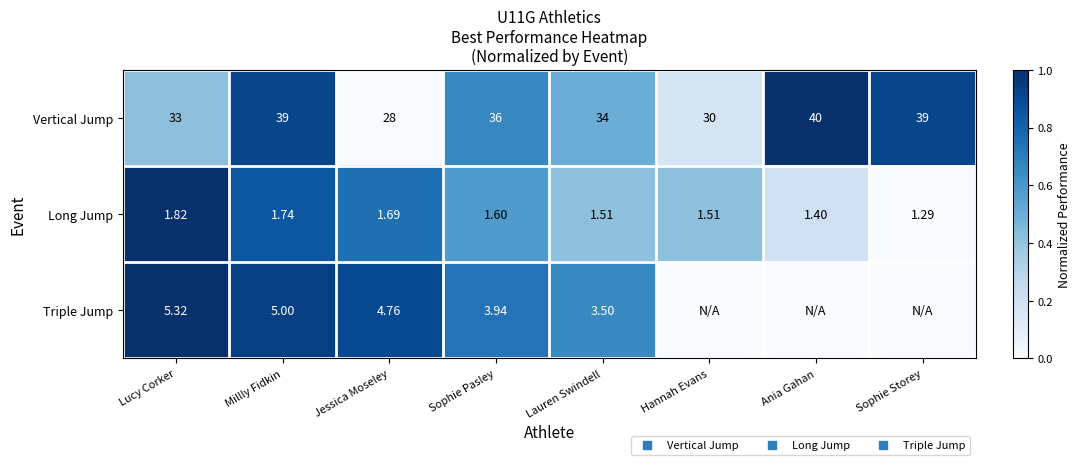

Which series has the largest total across all categories?

Vertical Jump